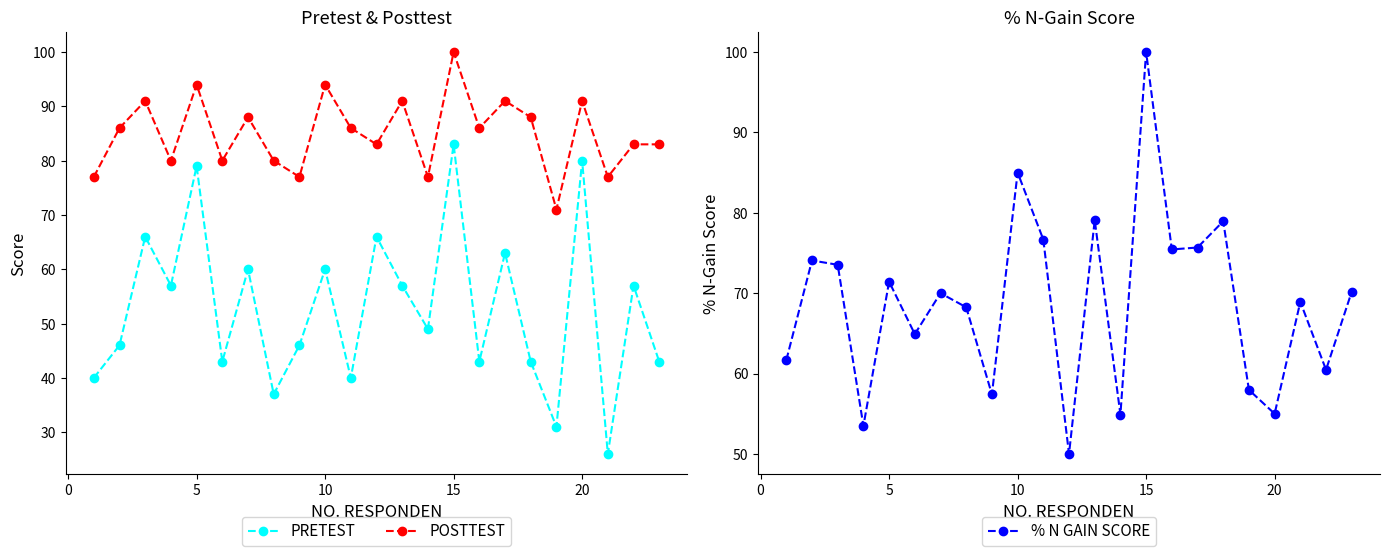

True or false: PRETEST and POSTTEST intersect in this chart.

False